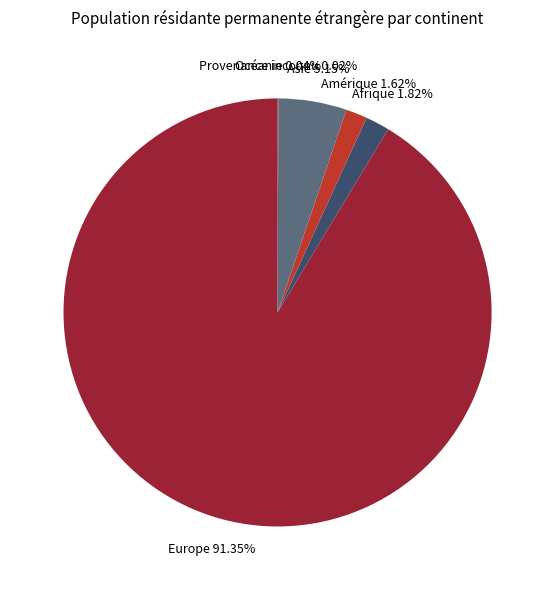

To the nearest percent, what is the combined percentage of Afrique and Amérique?

3%